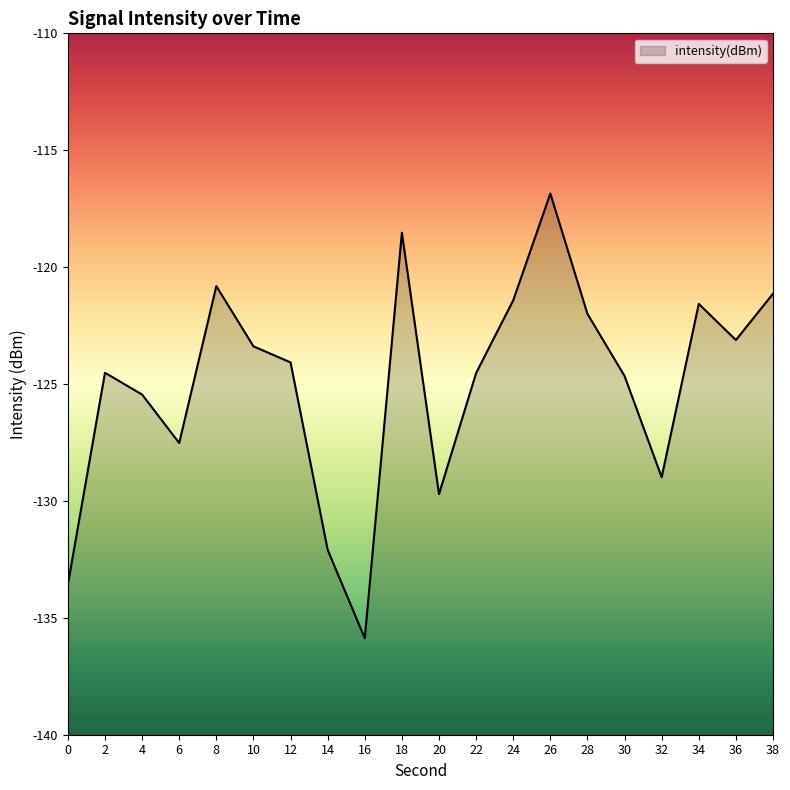

What is the value of the 8th point from the left?

-132.1